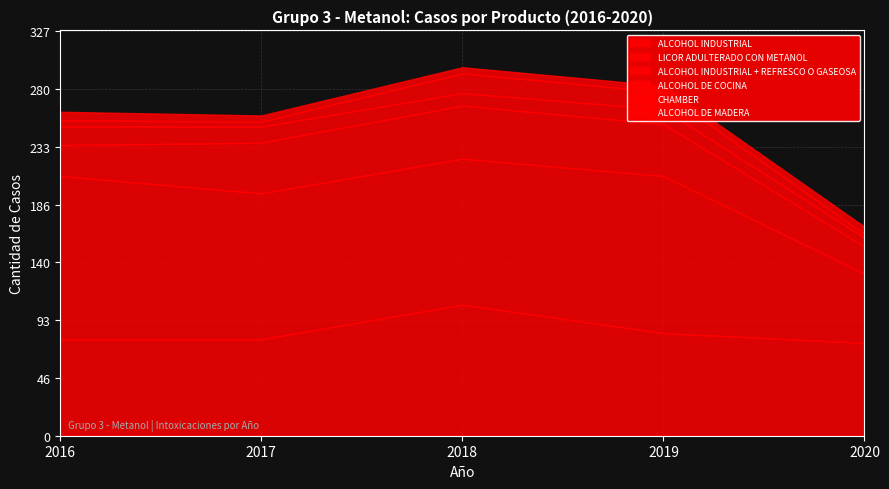

How many ALCOHOL DE COCINA values are between 10 and 13?

3